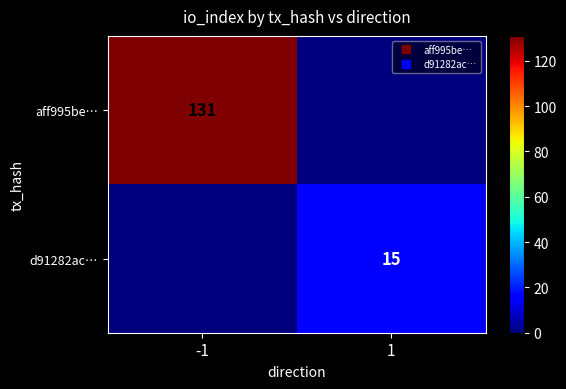

List the labels in order of d91282ac… value, largest first.

1, -1